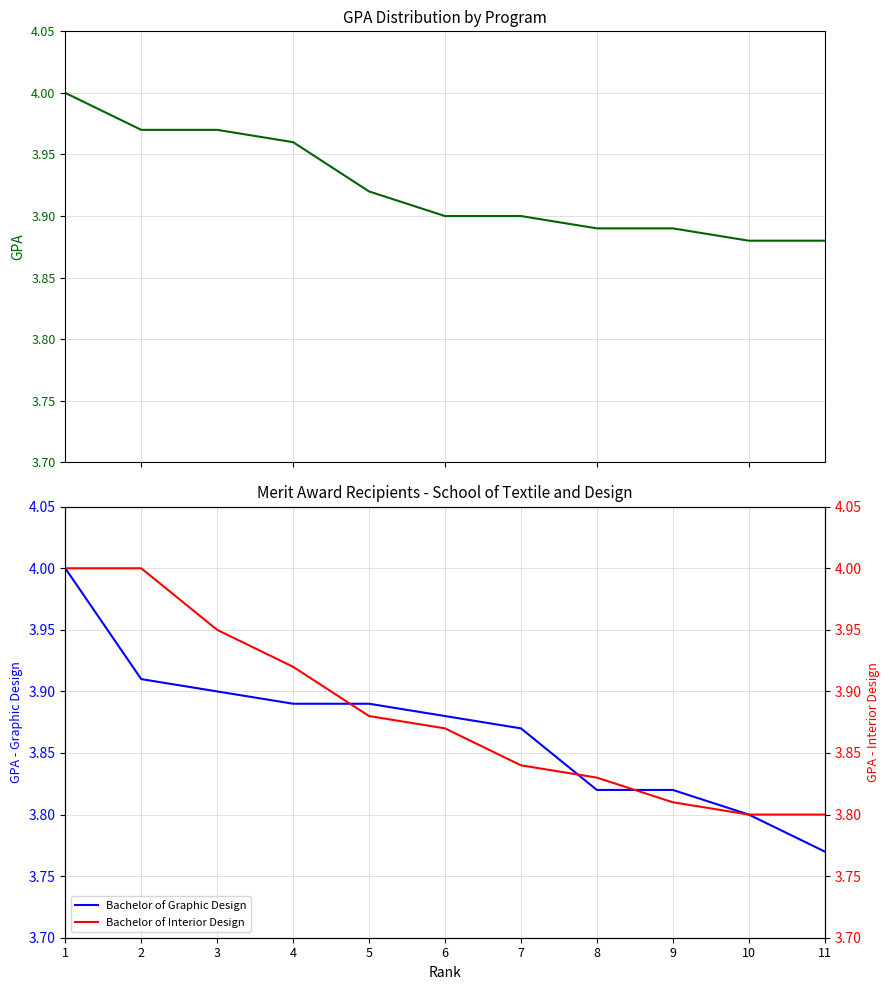

Does the chart have visible grid lines?

Yes